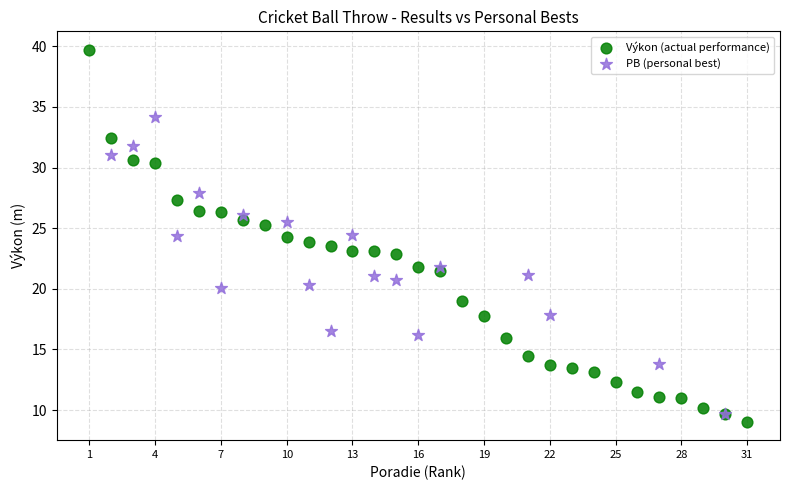

Which series has the widest spread of Y values?

Výkon (actual performance)